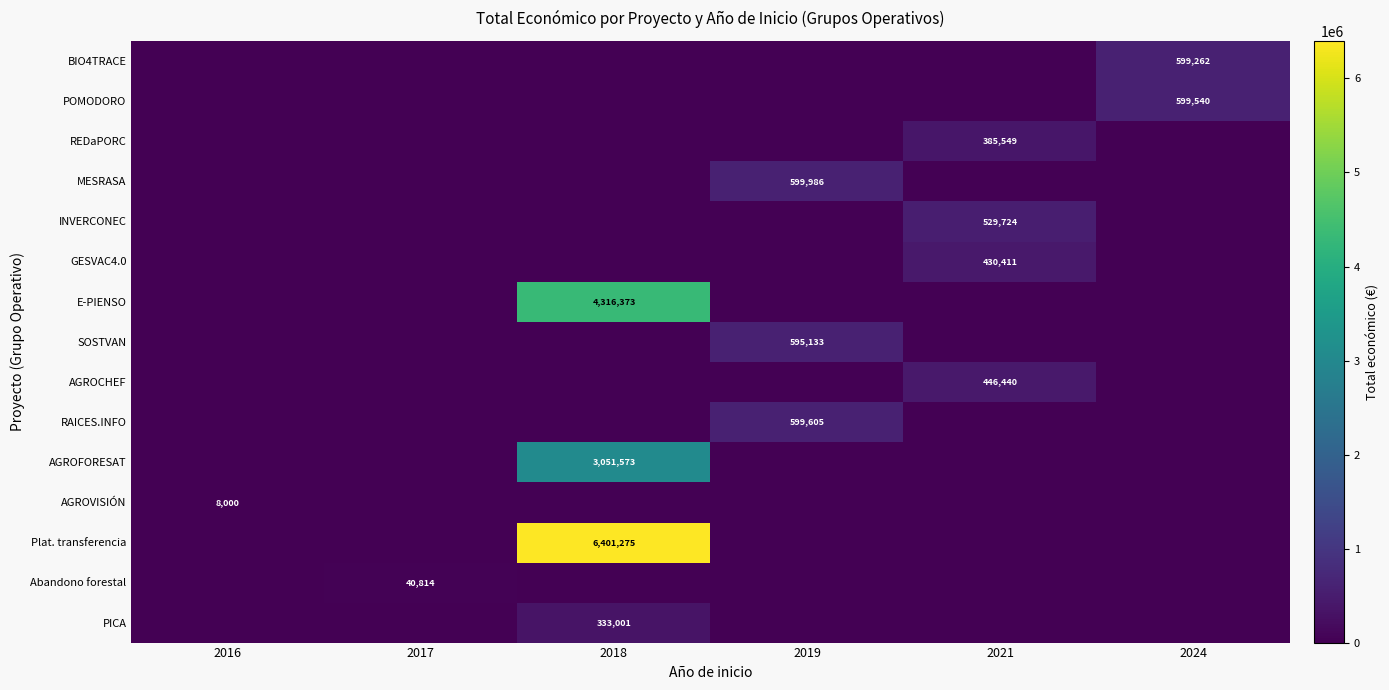

True or false: Plat. transferencia has a value of 2746726 at 2018.

False